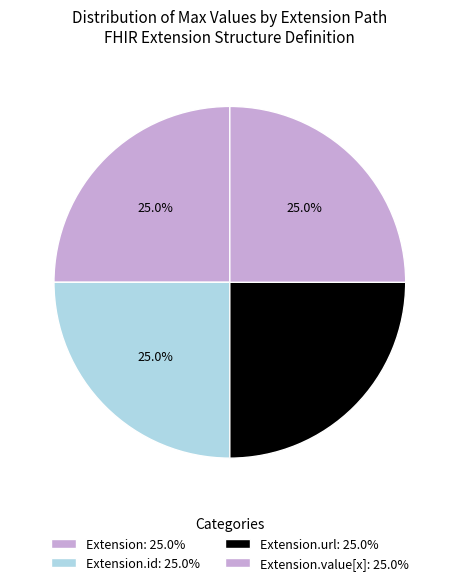

How many segments does this pie chart have?

4